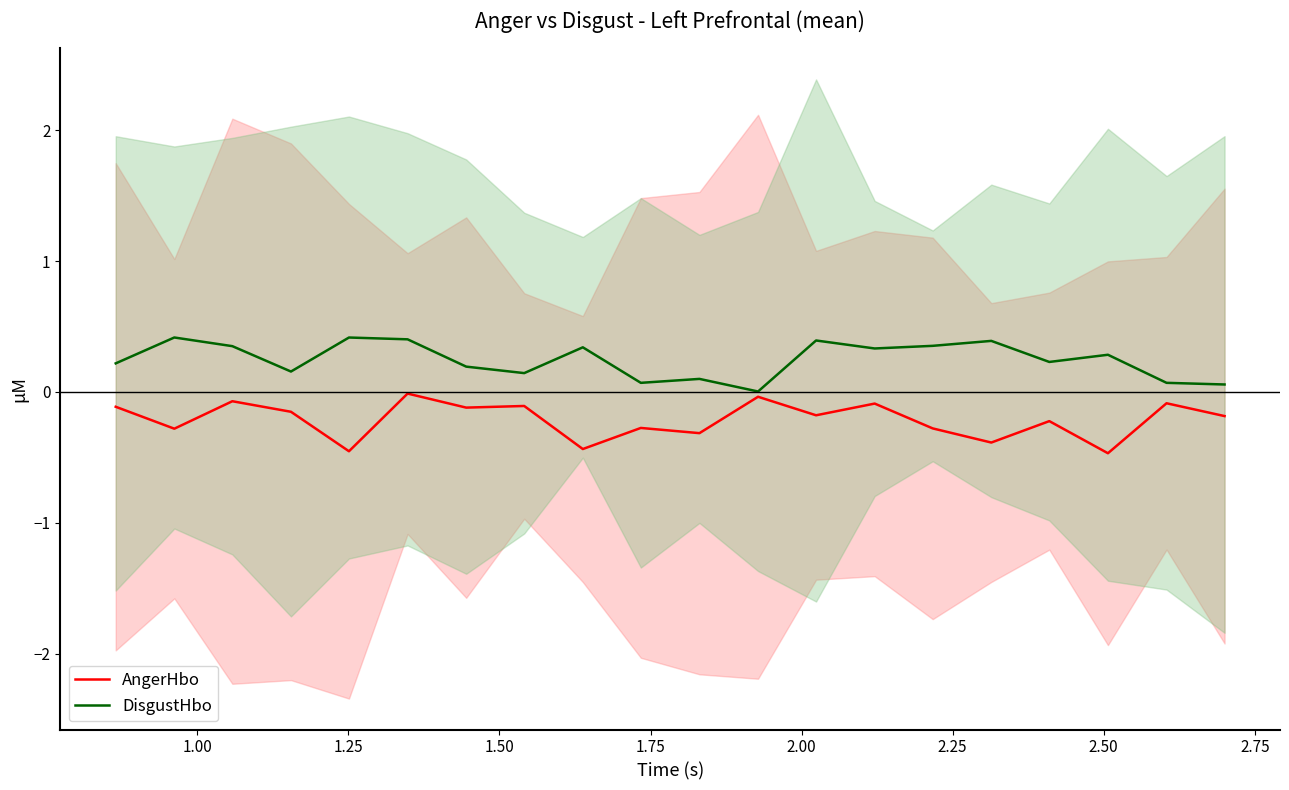

What is the lowest value of the AngerHbo series?

-0.5